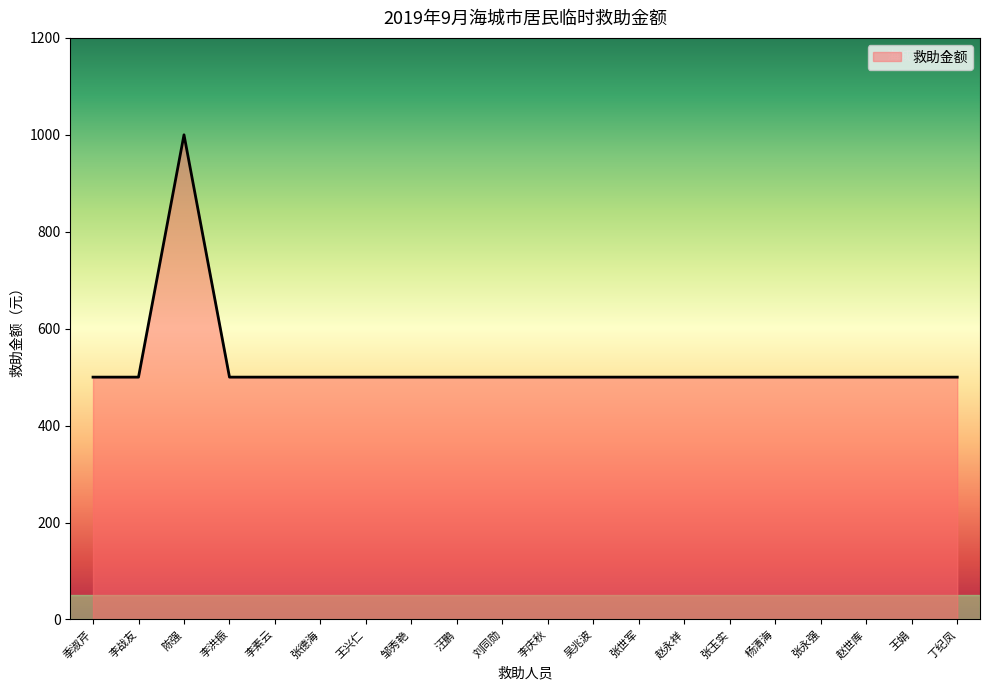

What is the greatest value displayed?

1000